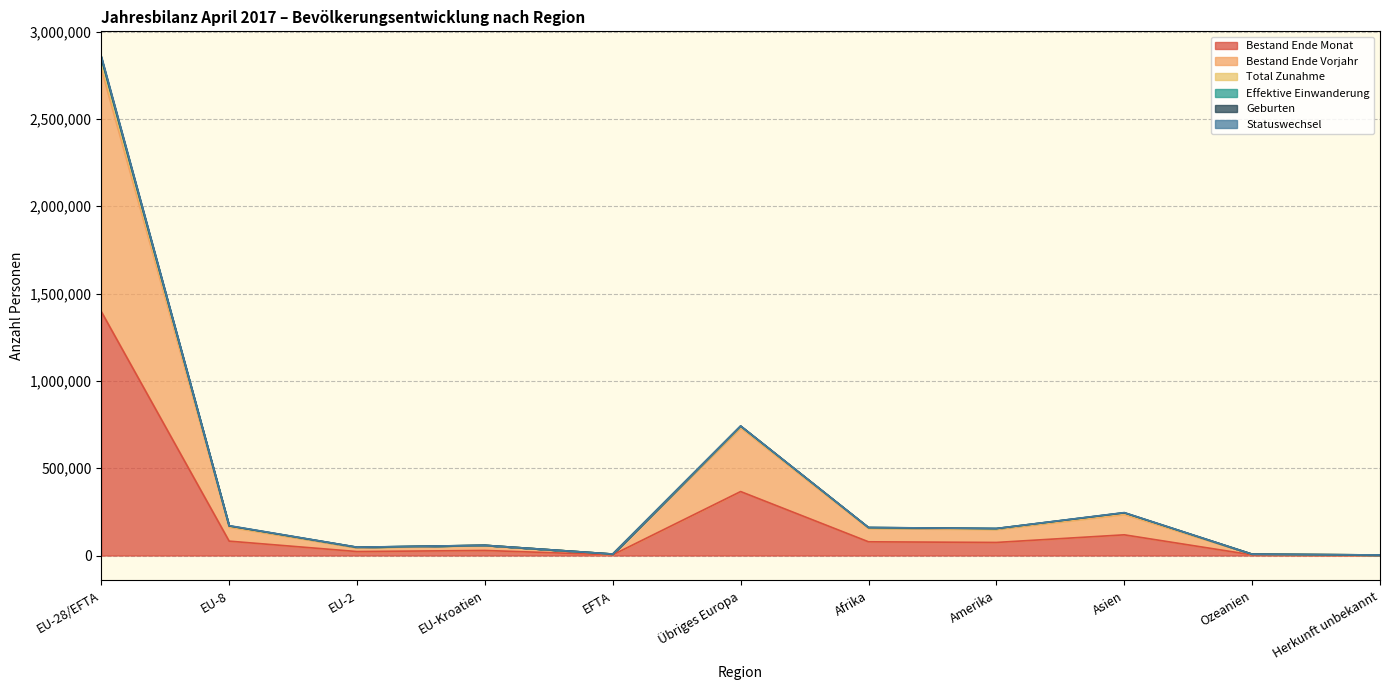

What is the label of the 11th point from the right?

EU-28/EFTA